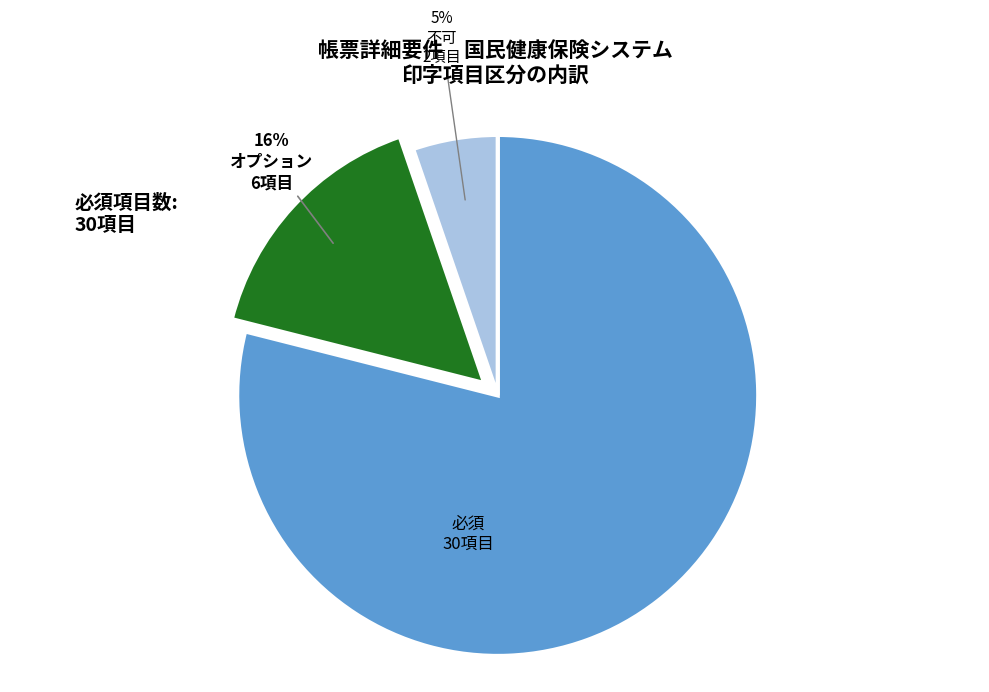

Is there any slice that represents more than half of the pie?

Yes